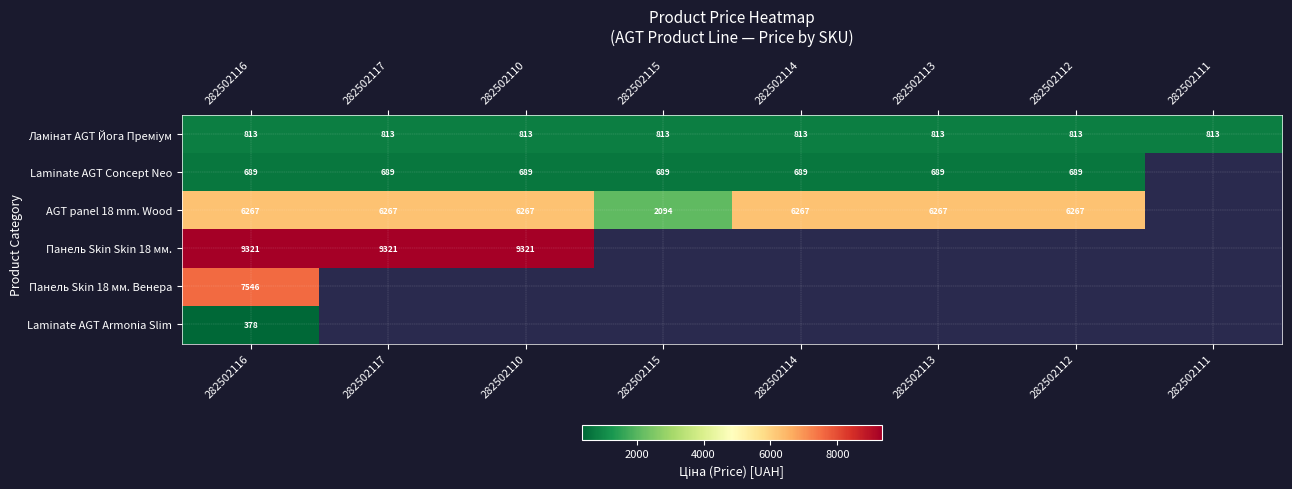

Rank the categories by Ламінат AGT Йога Преміум value from lowest to highest.

282502116, 282502117, 282502110, 282502115, 282502114, 282502113, 282502112, 282502111